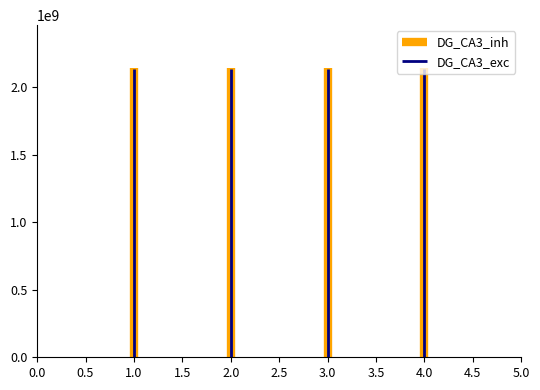

How many bars are there in total?

4